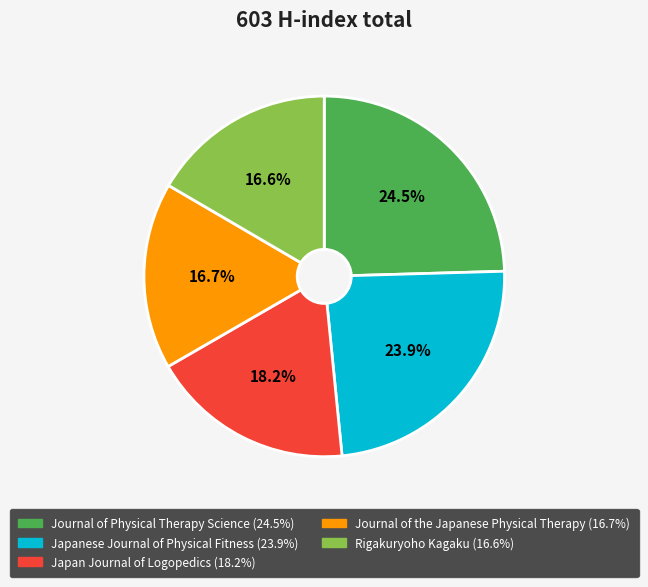

To the nearest percent, what is the average slice percentage?

20%